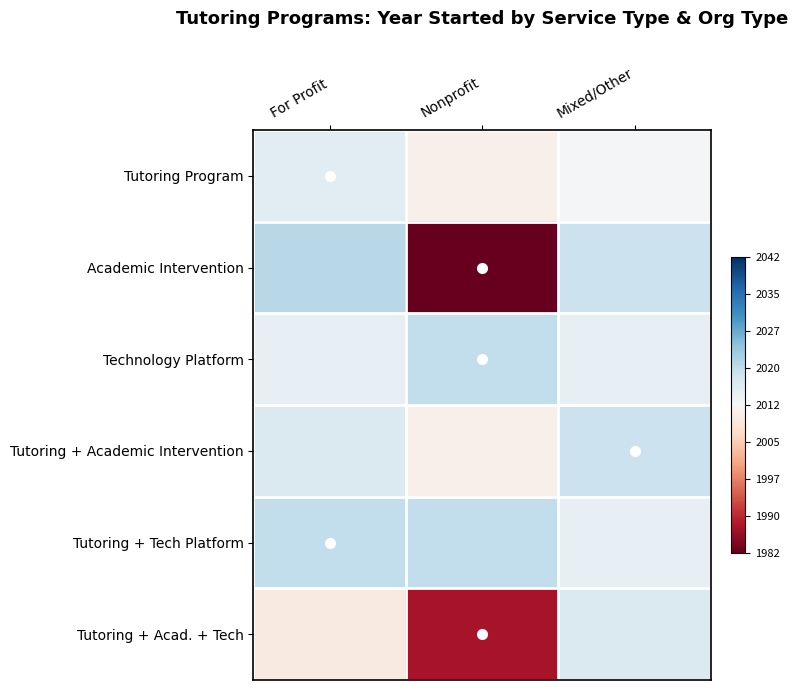

At which category is the sum across all series the highest?

For Profit